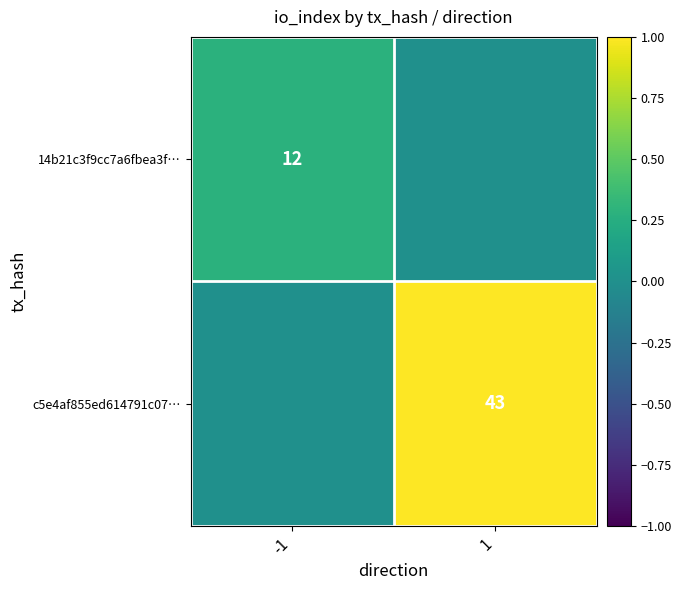

The value of 14b21c3f9cc7a6fbea3f… at 1 is 0.0. True or false?

True